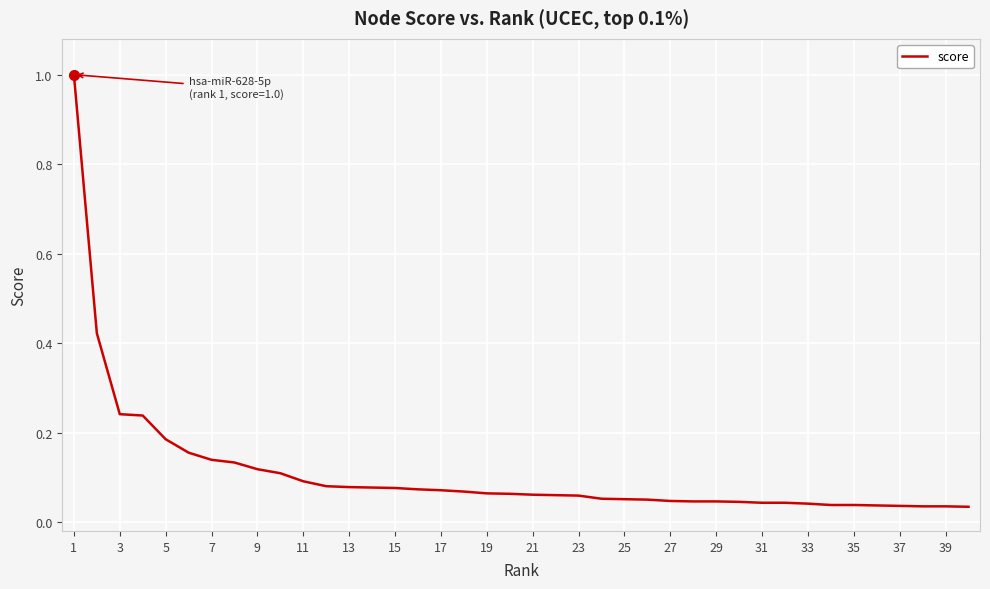

What is the maximum value shown in the chart?

1.0